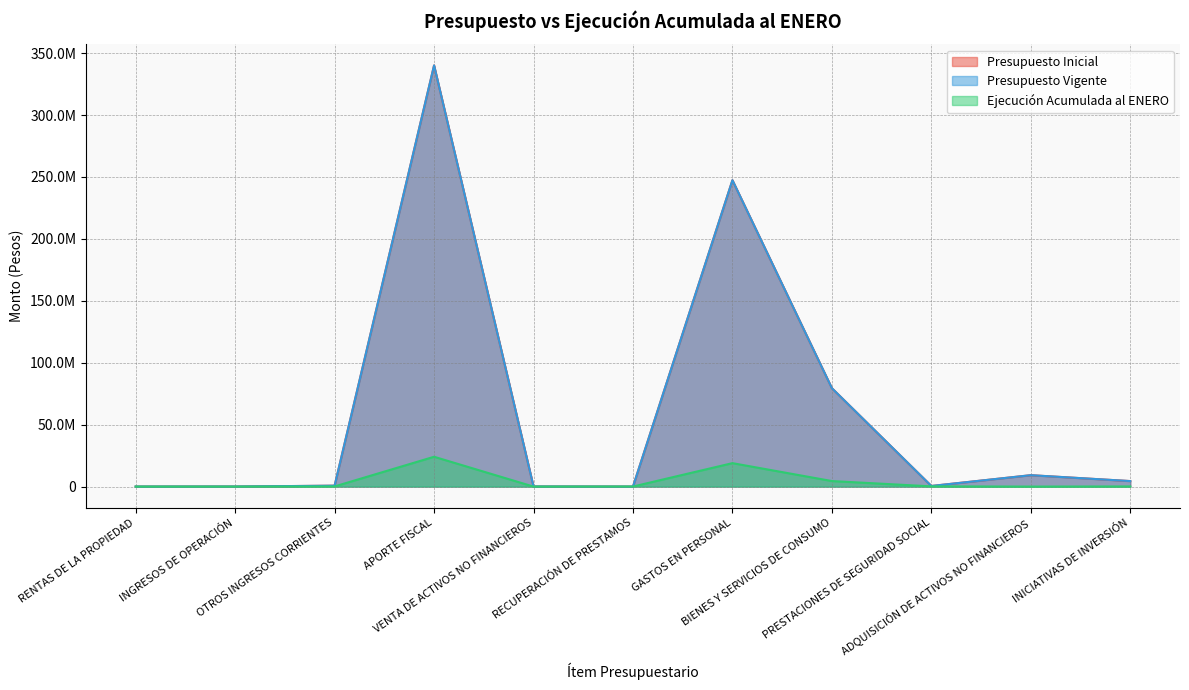

Which series has the largest total across all categories?

Presupuesto Inicial